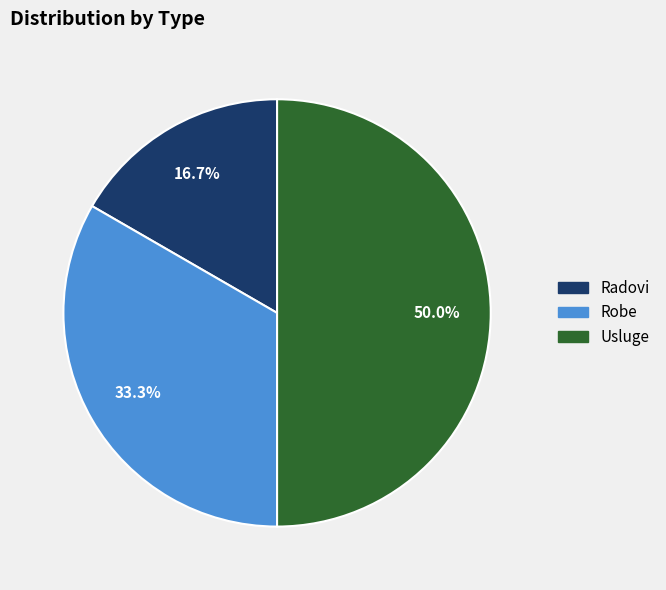

Is it true that Robe is 33% of the pie?

True